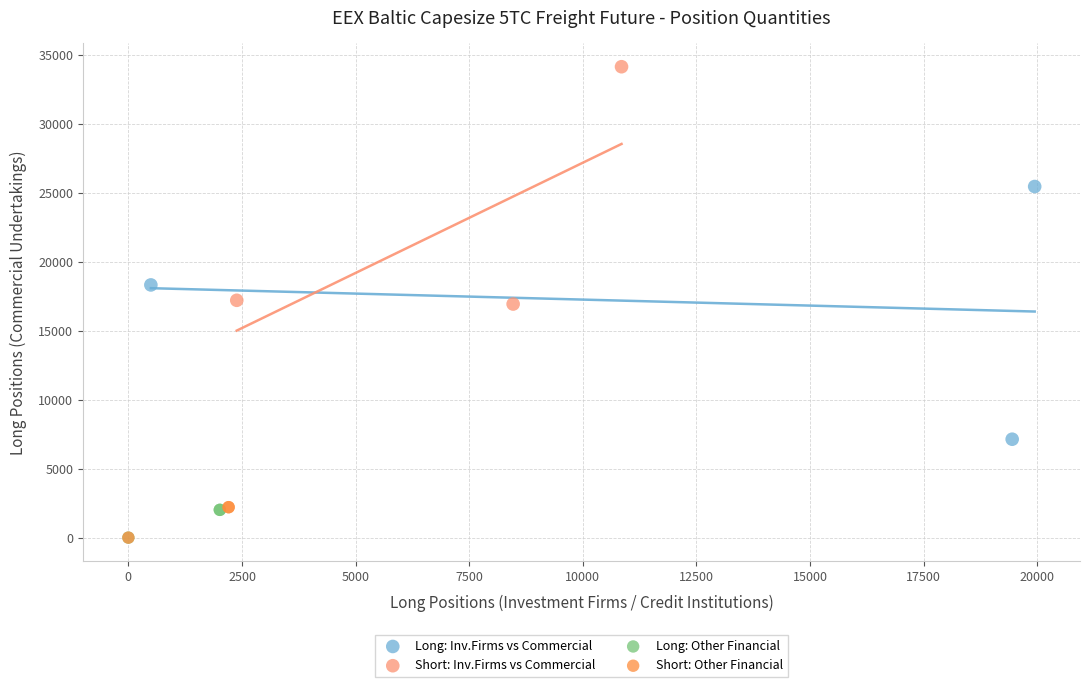

Which series contains the highest Y value?

Short: Inv.Firms vs Commercial